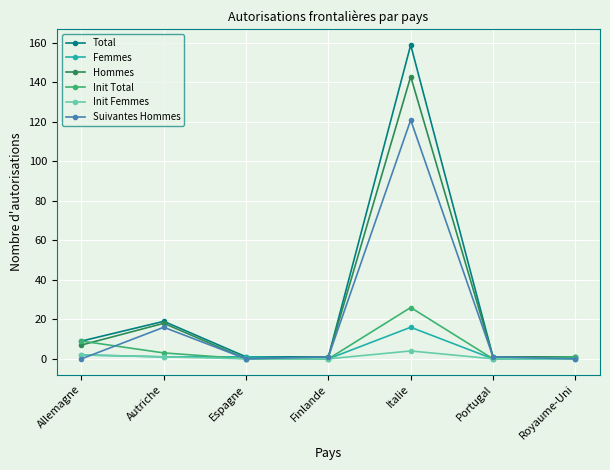

Where is Hommes nearest to the value 71?

Autriche